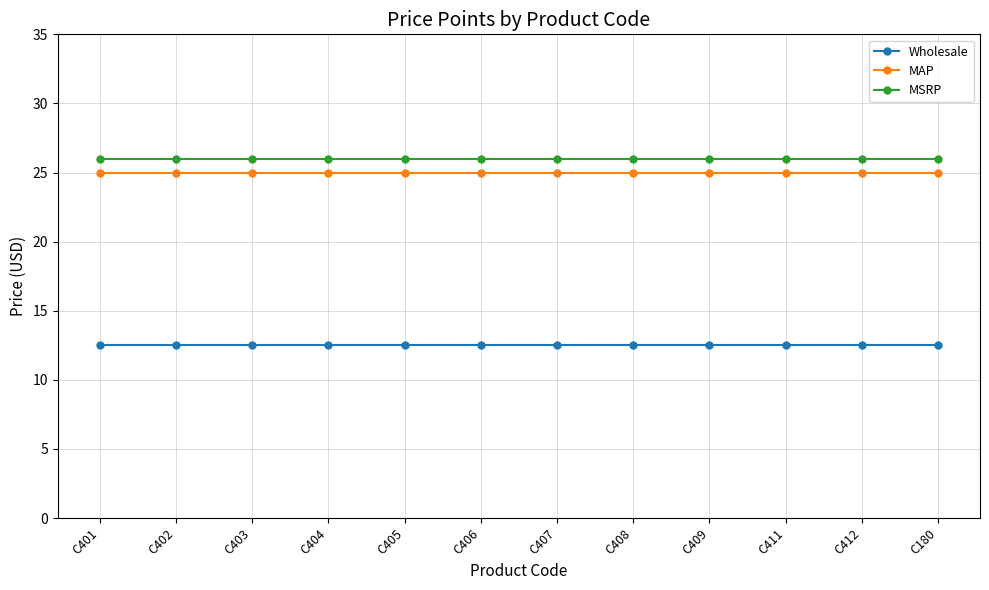

What is the sum of all Wholesale values?

150.0